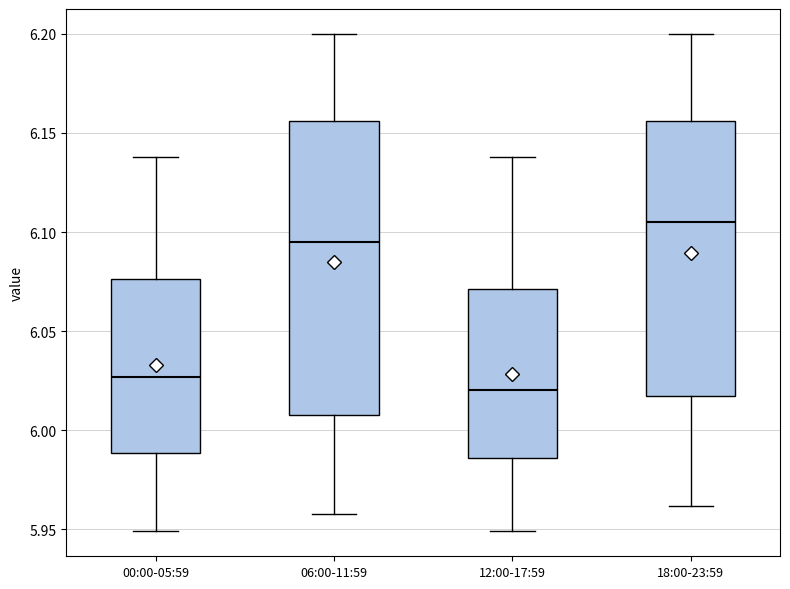

Reading left to right, transcribe this box plot: for each box, give where its median line is, the range the box spans, and where its two whiskers end, as read against the y-axis. The values are not printed on the chart, so give them approximately, as read against the axis.

00:00-05:59: median 6.025, box 5.990 to 6.075, whiskers 5.950 to 6.140
06:00-11:59: median 6.095, box 6.010 to 6.155, whiskers 5.960 to 6.200
12:00-17:59: median 6.020, box 5.985 to 6.070, whiskers 5.950 to 6.140
18:00-23:59: median 6.105, box 6.020 to 6.155, whiskers 5.960 to 6.200